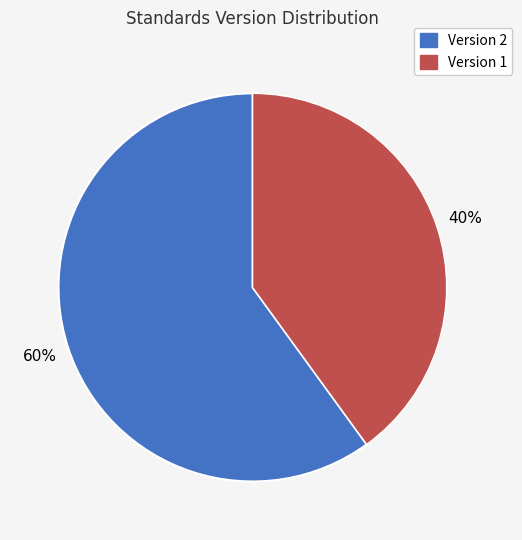

Is there any slice that represents more than half of the pie?

Yes